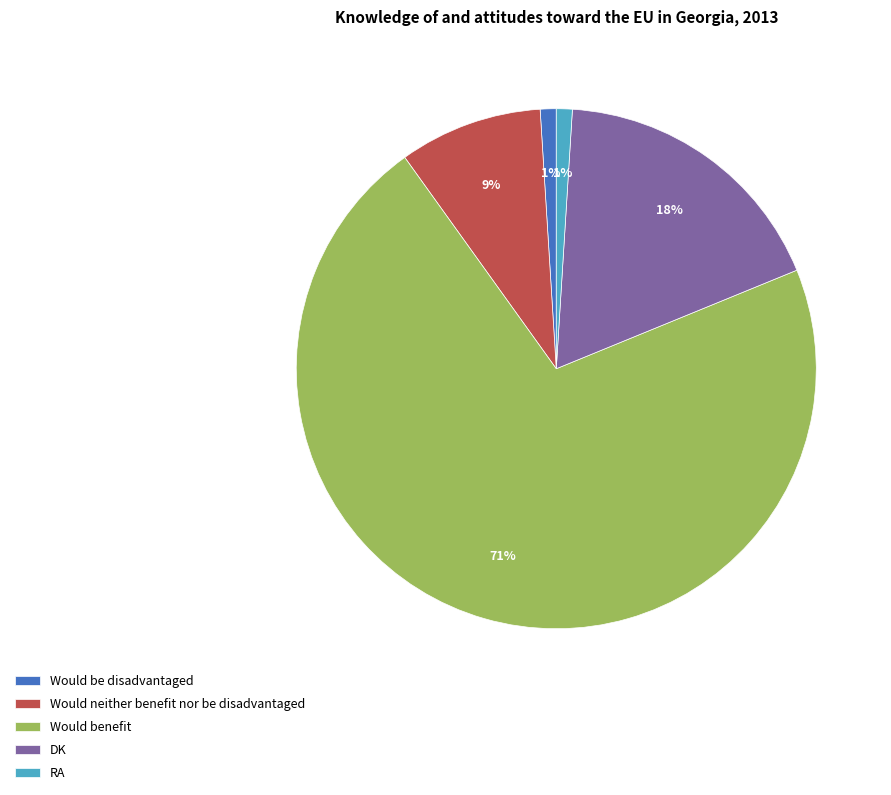

How many segments does this pie chart have?

5